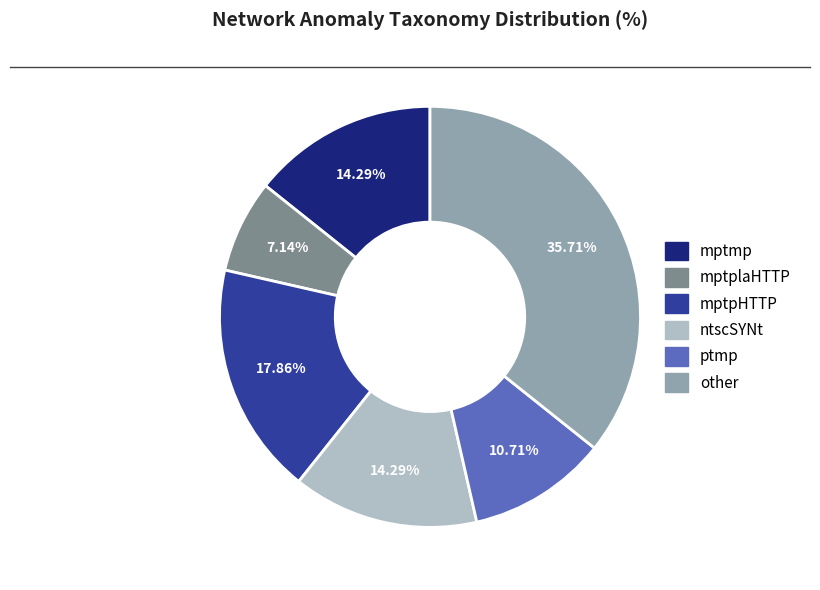

Is the sum of ntscSYNt and mptplaHTTP greater than half?

No